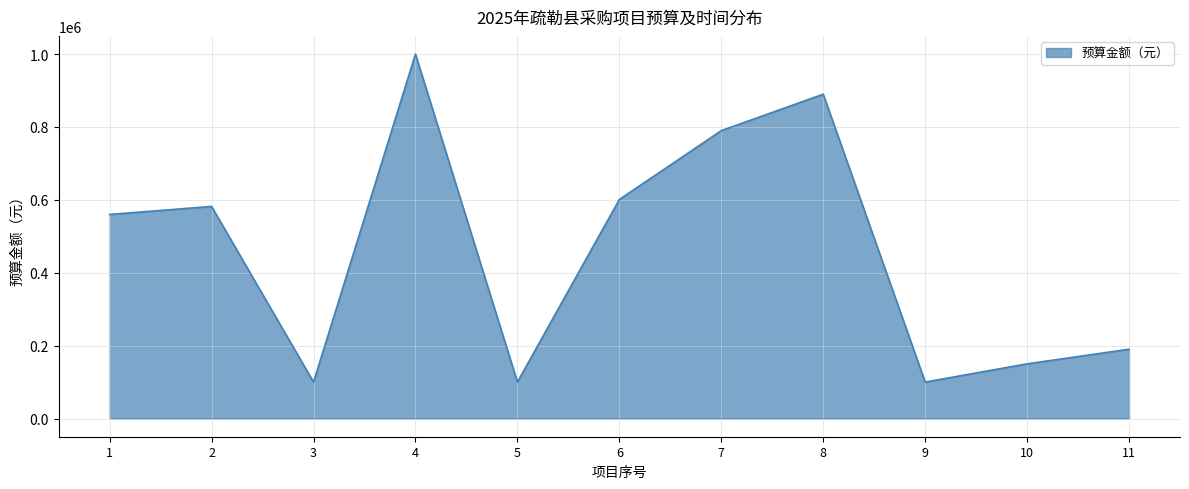

What is the change in value from 3 to 4?

+900000